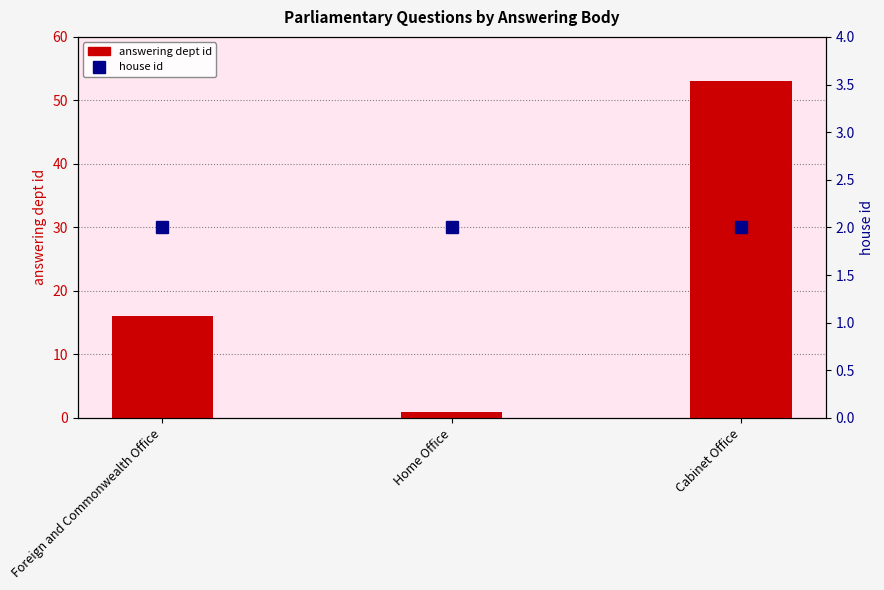

Which series has the widest spread of values?

answering dept id